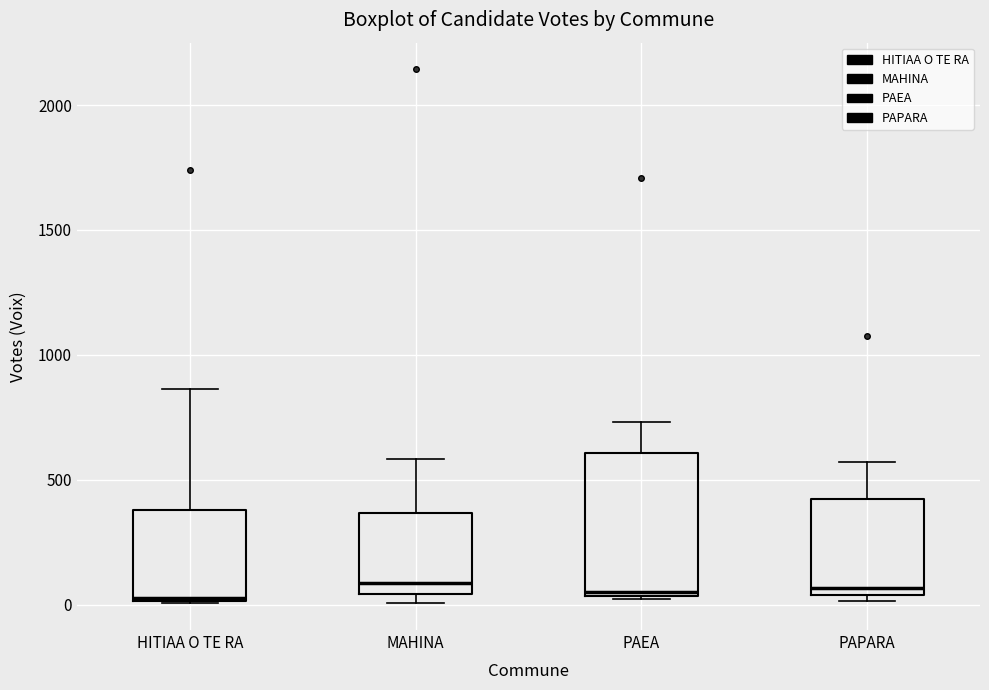

Reading left to right, transcribe this box plot: for each box, give where its median line is, the range the box spans, and where its two whiskers end, as read against the y-axis. The values are not printed on the chart, so give them approximately, as read against the axis.

HITIAA O TE RA: median 50, box 0 to 400, whiskers 0 to 850
MAHINA: median 100, box 50 to 350, whiskers 0 to 600
PAEA: median 50 (just above the box's lower edge), box 50 to 600, whiskers 0 to 750
PAPARA: median 50 (just above the box's lower edge), box 50 to 400, whiskers 0 to 550